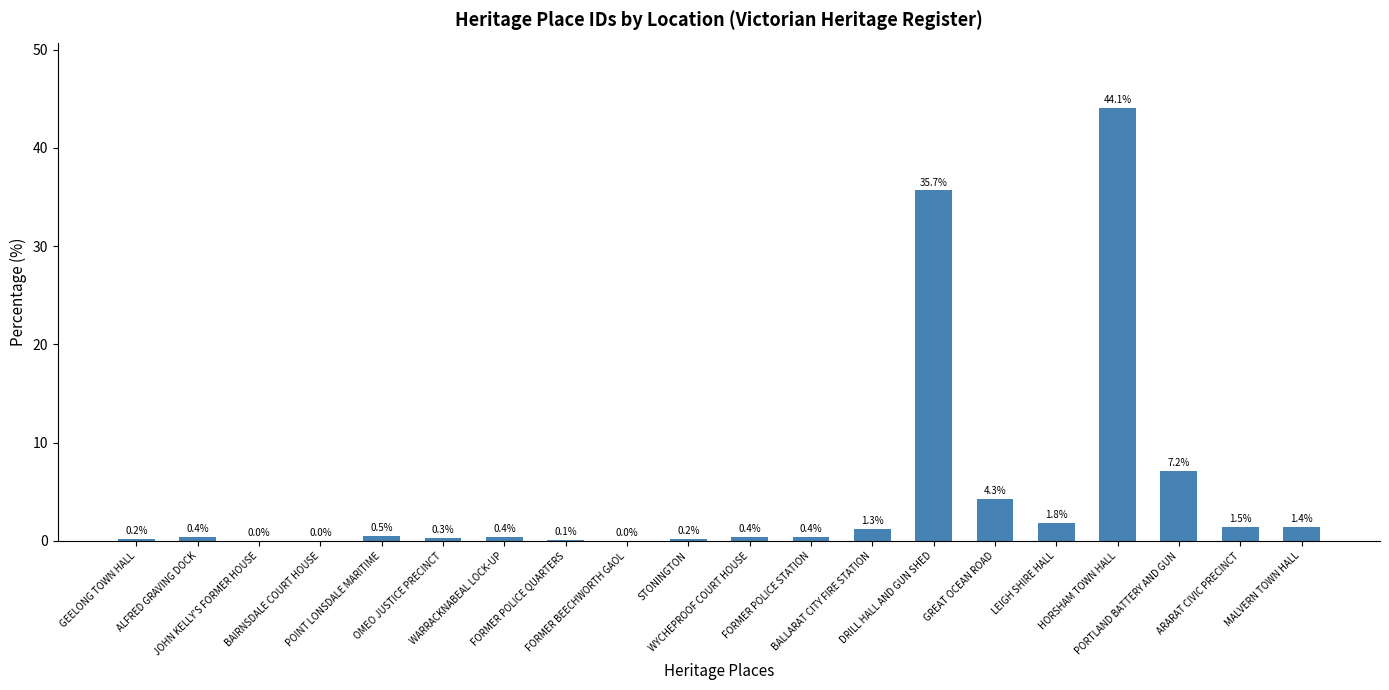

What is the maximum value shown in the chart?

44.1